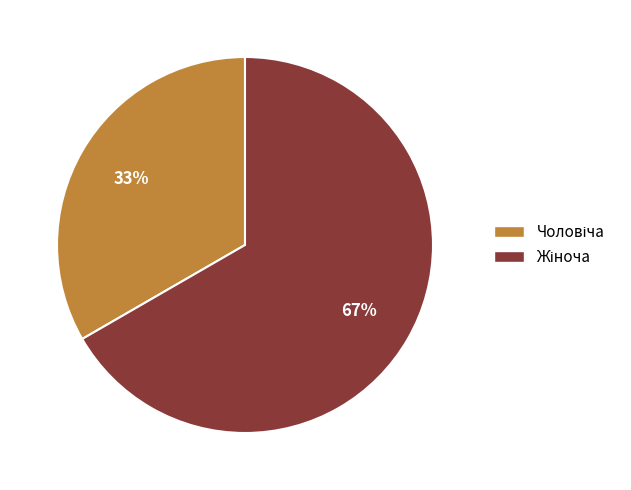

To the nearest percent, what is the average slice percentage?

50%